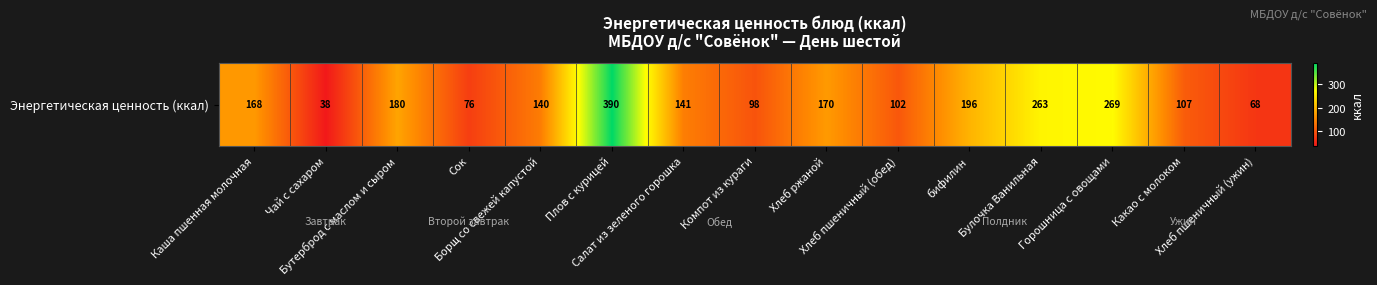

Count the number of data series in this chart.

1